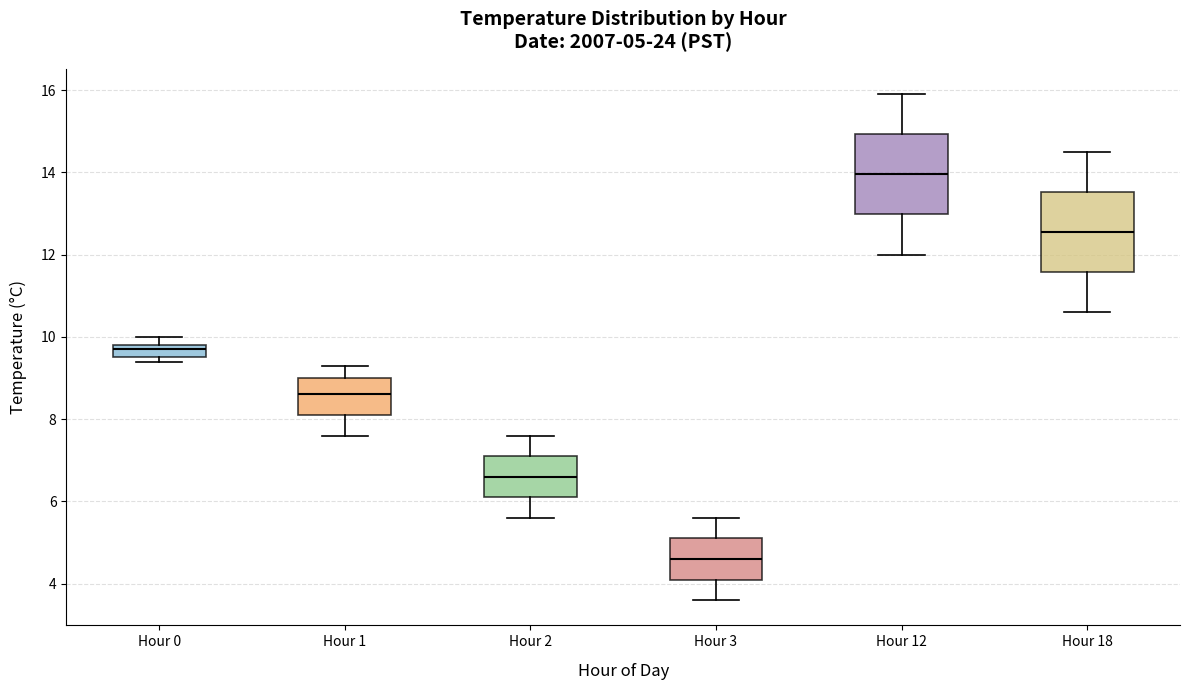

Which box's median line is the lowest?

Hour 3